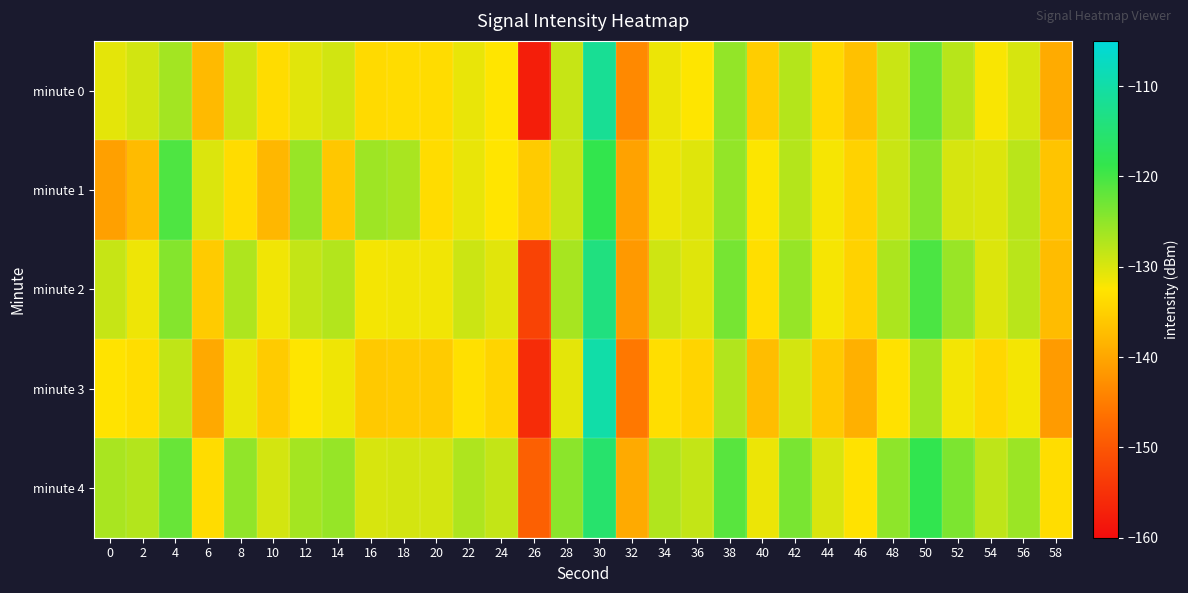

Which has a higher value, 8 or 18?

8